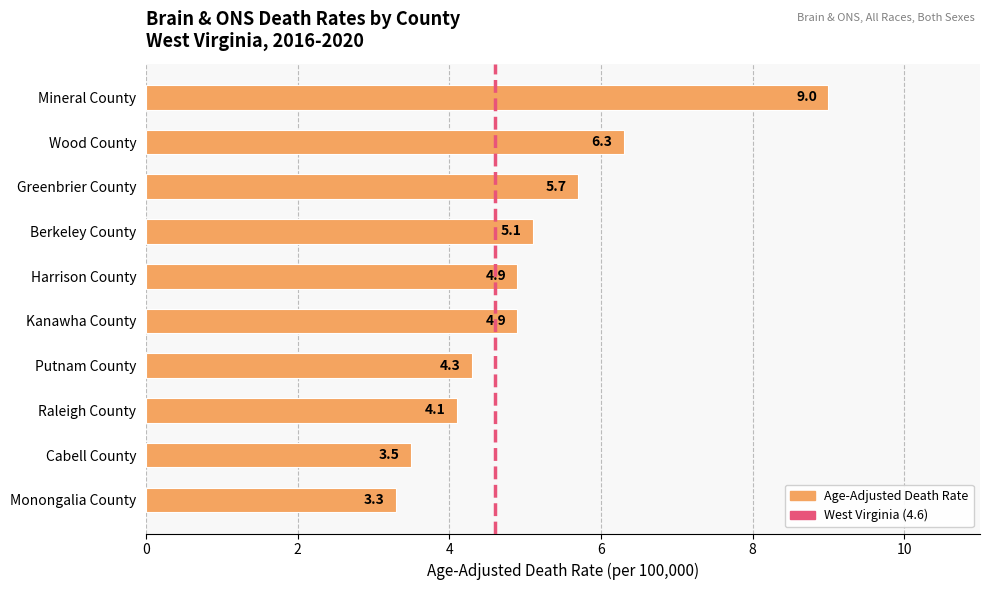

What is the ratio of the value at Harrison County to the value at Mineral County?

0.5